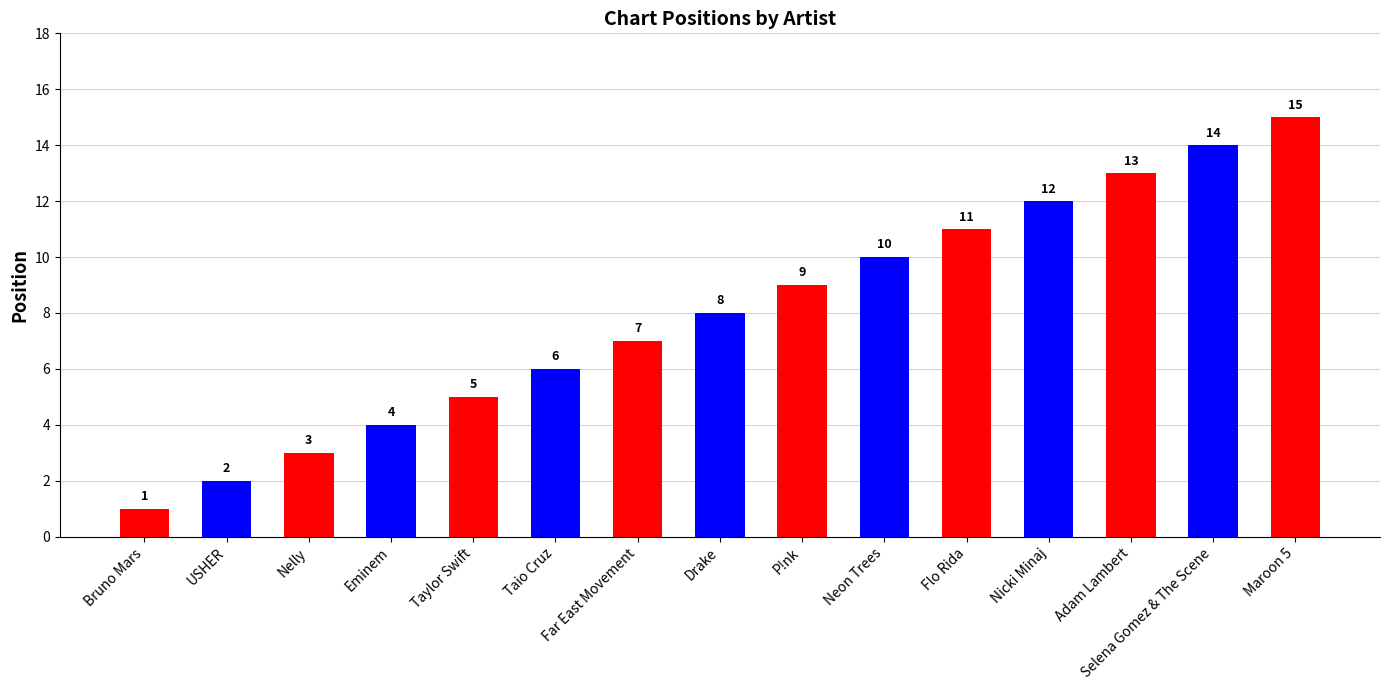

The chart shows a value of 20 at Selena Gomez & The Scene. True or false?

False